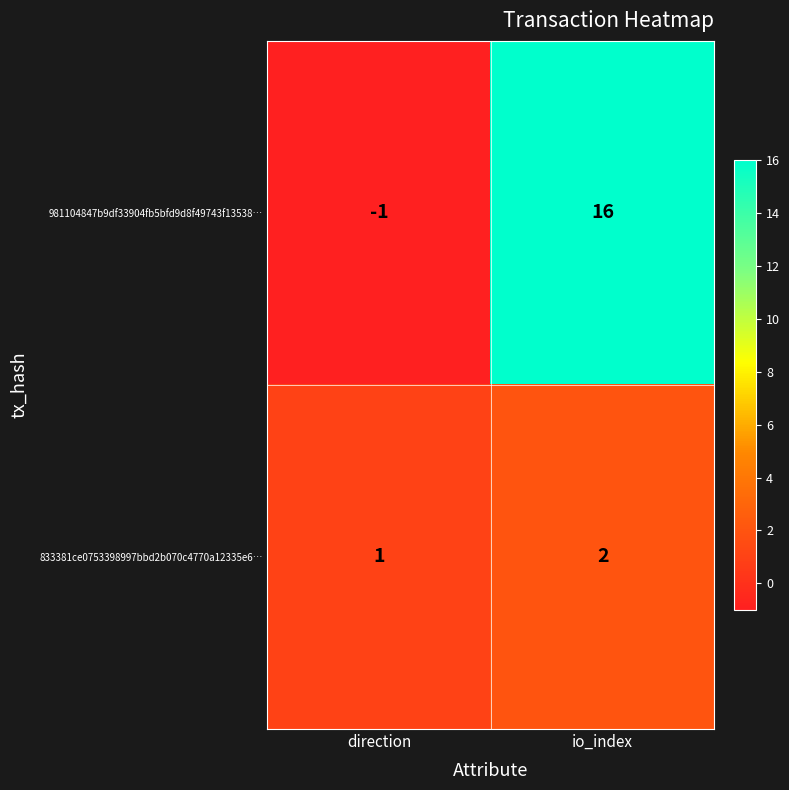

What is the difference between the maximum and minimum values in the 981104847b9df33904fb5bfd9d8f49743f13538… series?

17